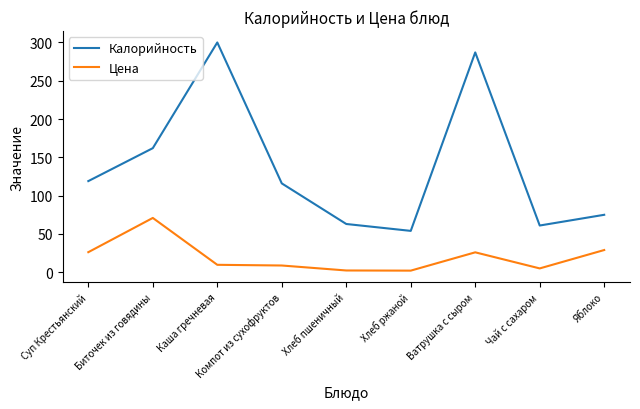

The value of Калорийность at Хлеб ржаной is 89.7. True or false?

False